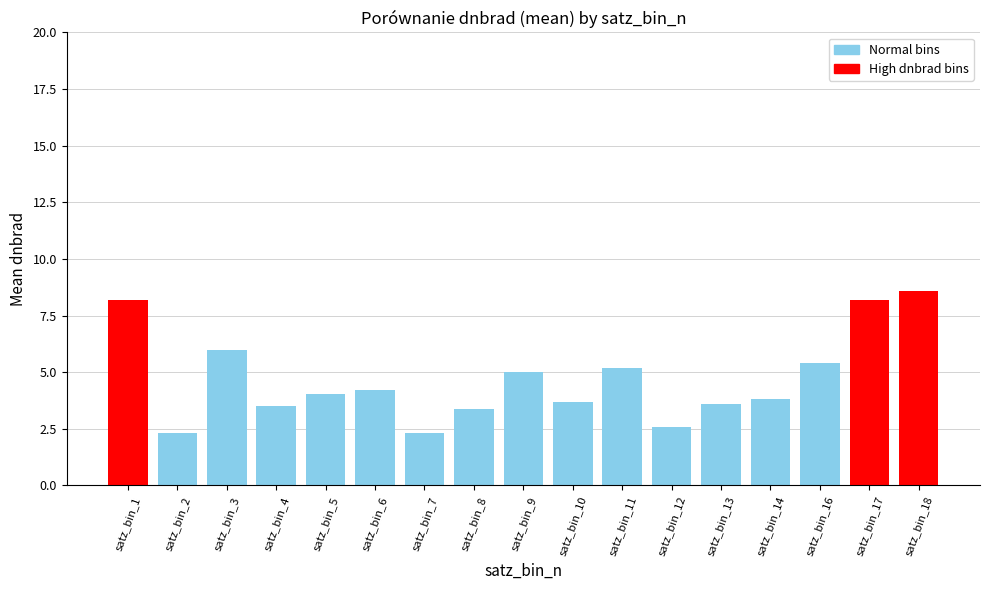

What is the difference between the maximum and second lowest values?

6.3